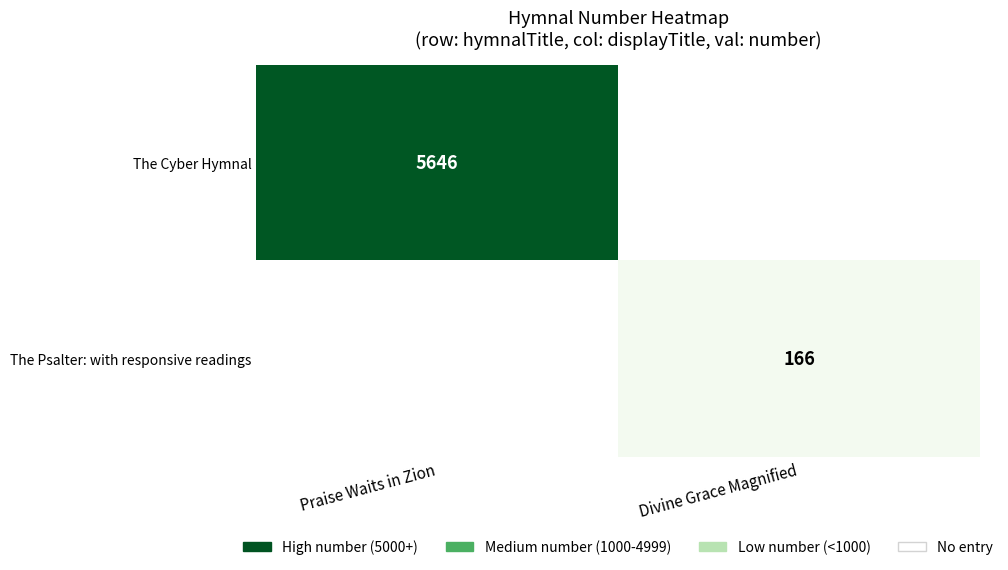

The The Cyber Hymnal series shows 5646 at Praise Waits in Zion. True or false?

True